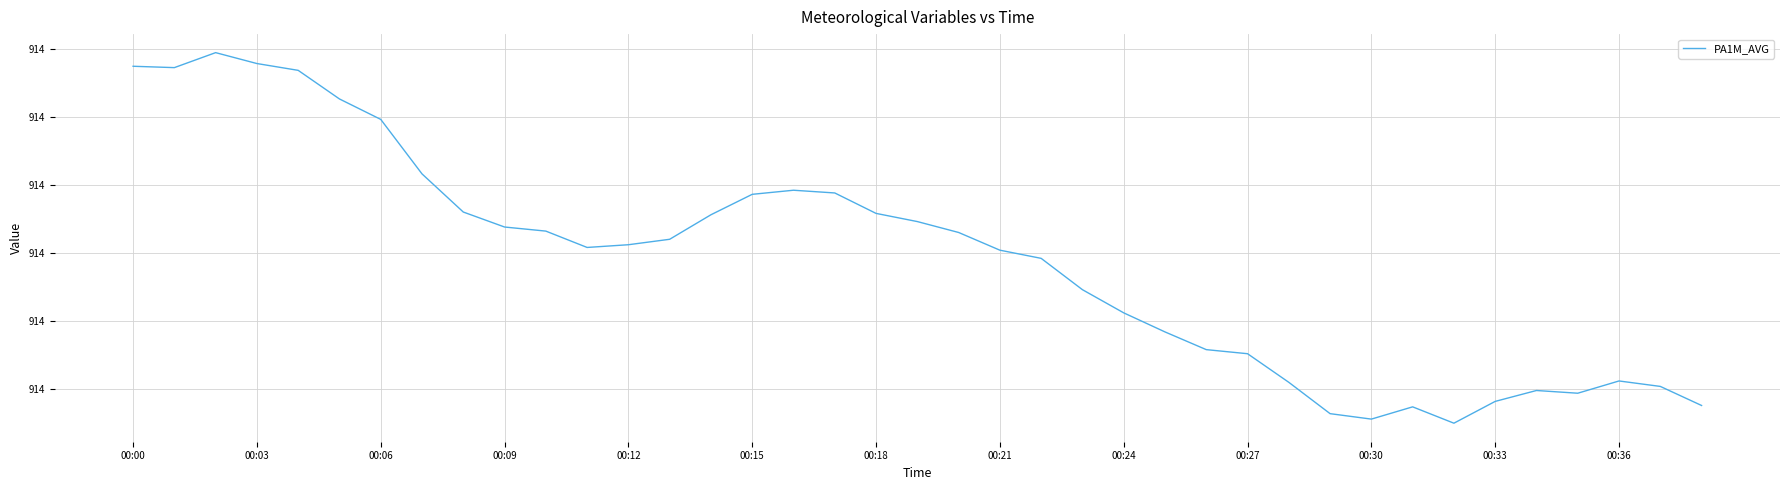

Where is the data nearest to the value 914?

32